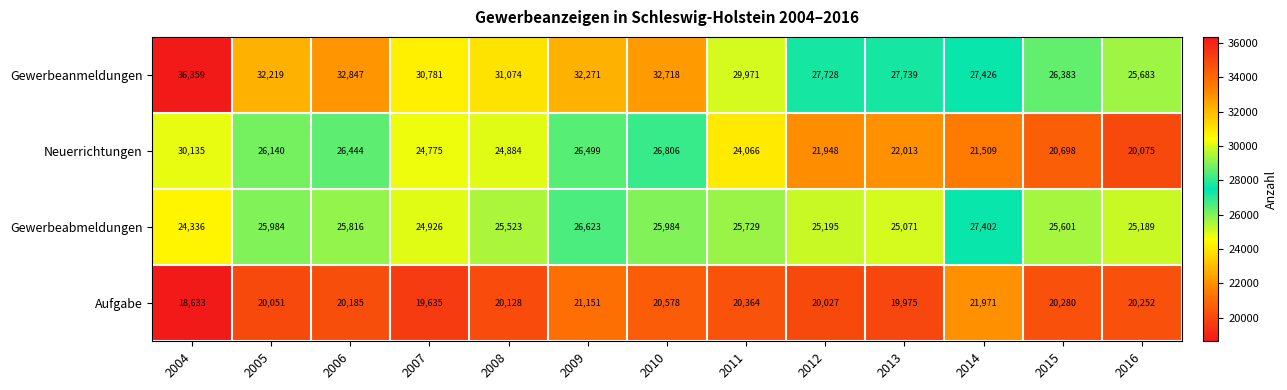

Which series has the widest spread of values?

Gewerbeanmeldungen